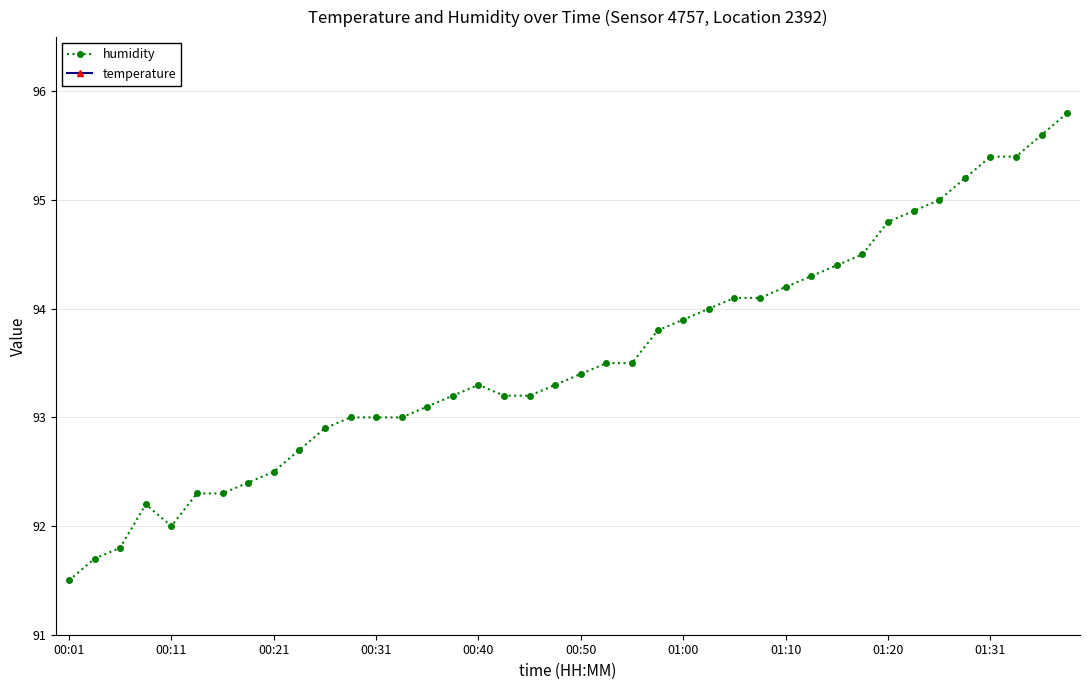

What is the value of the temperature point at the 5th from the left?

15.1